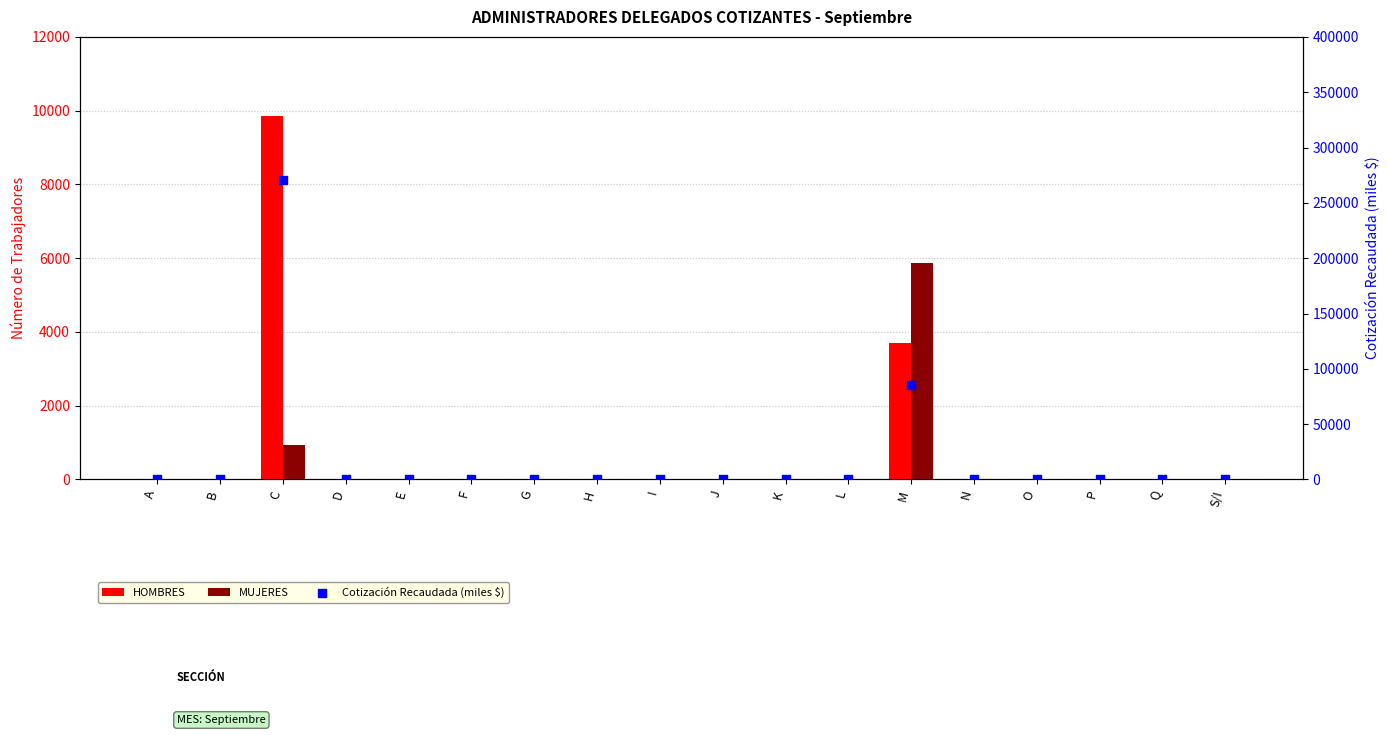

Which series reaches the maximum Y coordinate?

Cotización Recaudada (miles $)